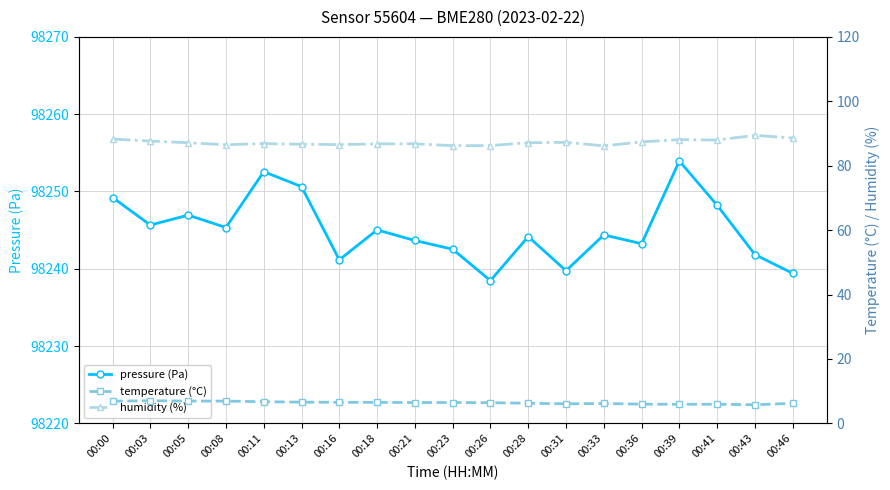

Does the chart display data point markers on the line(s)?

Yes